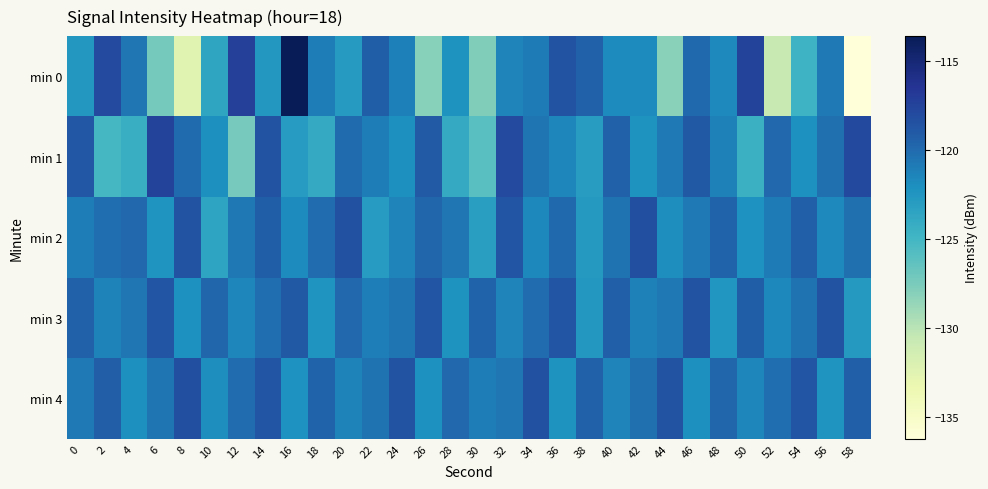

Reading left to right, what are all the values shown in this chart?

min 0: 0=-122.6	2=-118.0	4=-120.6	6=-127.3	8=-132.4	10=-123.6	12=-117.3	14=-122.6	16=-113.6	18=-121.0	20=-122.8	22=-119.3	24=-121.1	26=-128.1	28=-122.3	30=-127.8	32=-121.4	34=-120.9	36=-118.5	38=-119.5	40=-121.8	42=-121.8	44=-128.1	46=-119.9	48=-121.7	50=-117.5	52=-130.7	54=-124.7	56=-120.8	58=-136.2
min 1: 0=-118.8	2=-125.1	4=-124.3	6=-117.5	8=-120.0	10=-122.1	12=-127.4	14=-118.6	16=-122.9	18=-124.0	20=-120.0	22=-121.0	24=-122.0	26=-119.0	28=-124.0	30=-126.0	32=-118.0	34=-120.5	36=-121.5	38=-123.0	40=-119.5	42=-122.3	44=-120.8	46=-118.9	48=-121.2	50=-124.5	52=-119.8	54=-122.1	56=-120.3	58=-117.9
min 2: 0=-121.0	2=-120.2	4=-119.8	6=-122.4	8=-118.6	10=-123.5	12=-120.7	14=-119.3	16=-121.8	18=-120.1	20=-118.4	22=-122.9	24=-121.4	26=-119.7	28=-120.6	30=-123.1	32=-118.8	34=-121.6	36=-119.9	38=-122.7	40=-120.4	42=-118.3	44=-121.9	46=-120.8	48=-119.6	50=-122.2	52=-120.9	54=-119.4	56=-121.7	58=-120.3
min 3: 0=-119.5	2=-121.3	4=-120.6	6=-118.8	8=-122.1	10=-119.7	12=-121.5	14=-120.2	16=-118.9	18=-122.4	20=-119.8	22=-121.1	24=-120.5	26=-118.7	28=-122.3	30=-119.6	32=-121.4	34=-120.1	36=-118.8	38=-122.6	40=-119.4	42=-121.2	44=-120.7	46=-118.6	48=-122.5	50=-119.3	52=-121.6	54=-120.4	56=-118.5	58=-122.7
min 4: 0=-120.8	2=-119.2	4=-122.0	6=-120.5	8=-118.3	10=-121.9	12=-120.1	14=-118.7	16=-122.2	18=-119.6	20=-121.3	22=-120.4	24=-118.5	26=-122.1	28=-119.8	30=-121.0	32=-120.6	34=-118.4	36=-122.3	38=-119.5	40=-121.4	42=-120.3	44=-118.6	46=-122.0	48=-119.7	50=-121.5	52=-120.2	54=-118.8	56=-122.4	58=-119.4